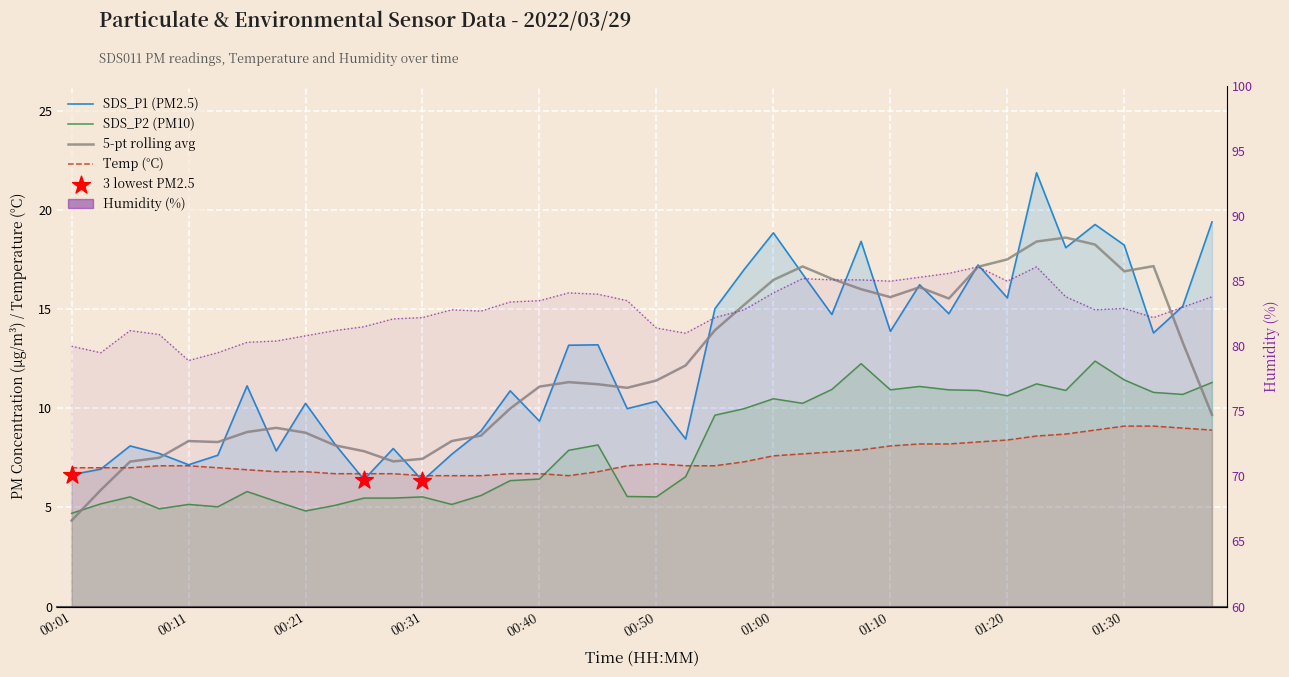

What is the total value across all series at 00:14?

99.2